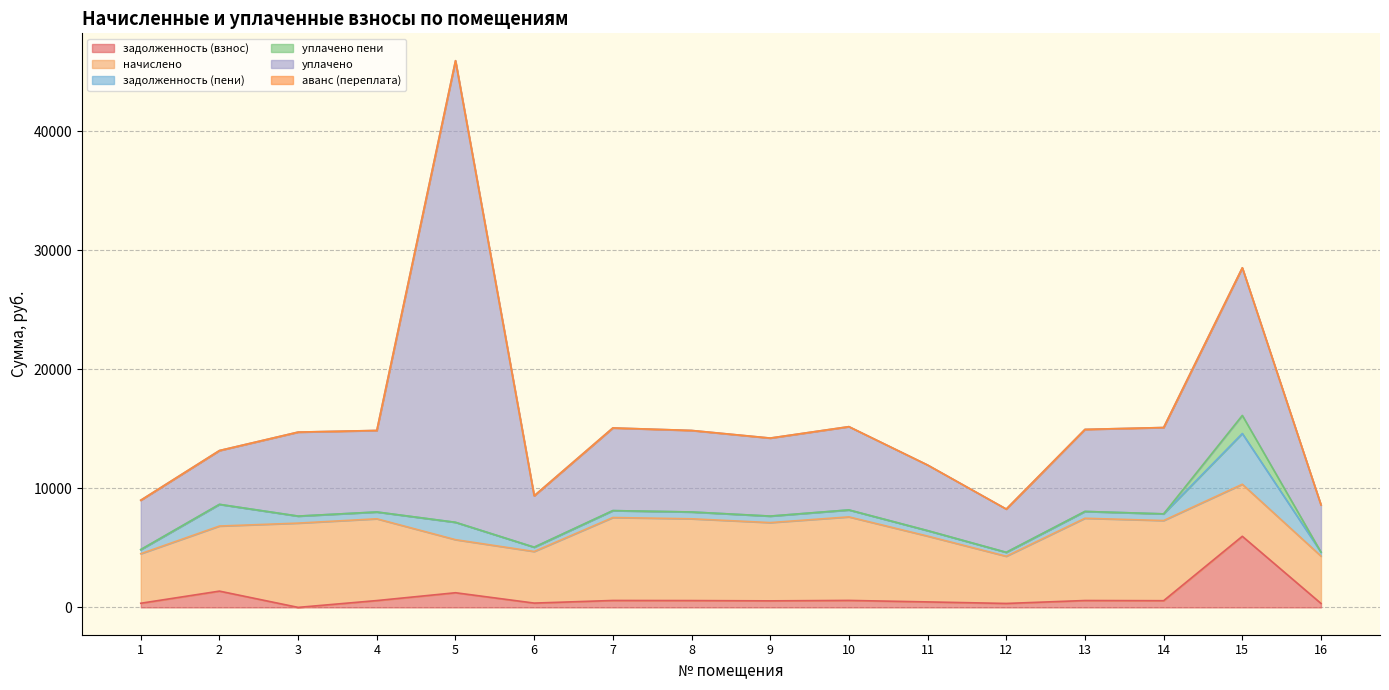

Which series has the largest total across all categories?

уплачено